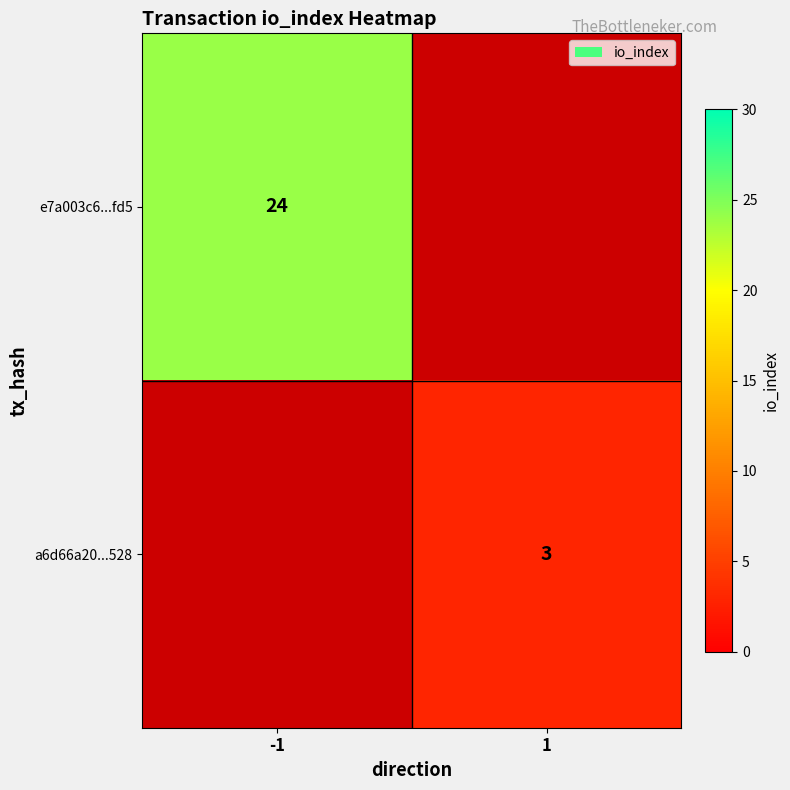

True or false: a6d66a20...528 has a value of 3 at 1.

True